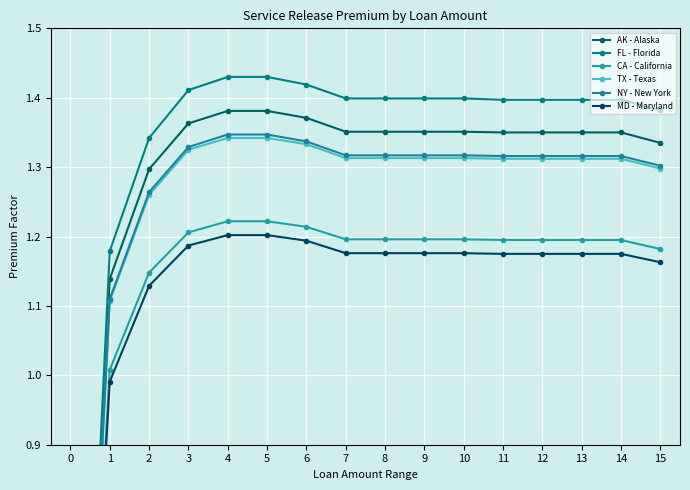

True or false: TX - Texas has more than 0 interior local peaks.

False